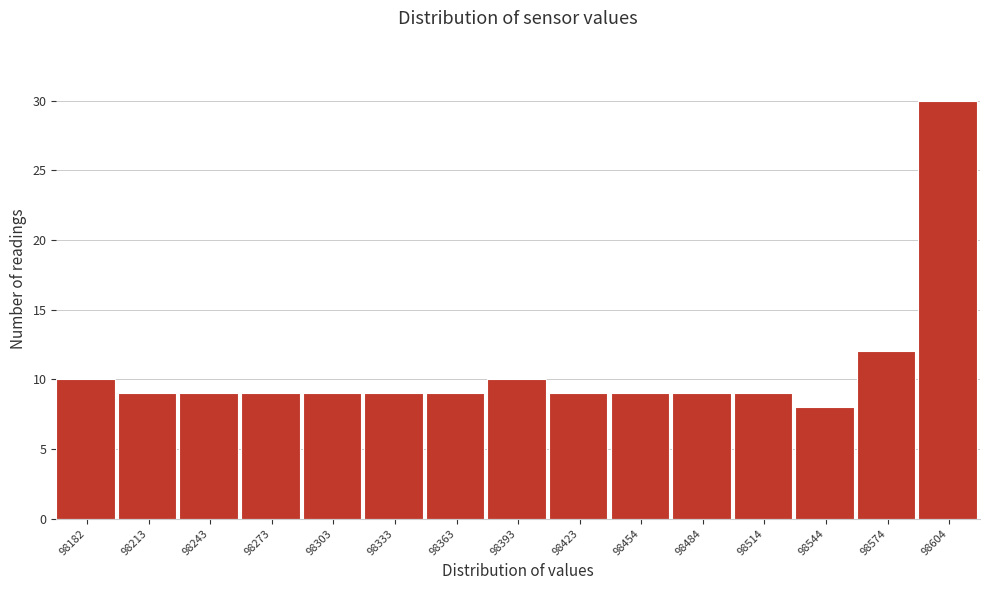

Reading left to right, what are all the values shown in this chart?

10	9	9	9	9	9	9	10	9	9	9	9	8	12	30